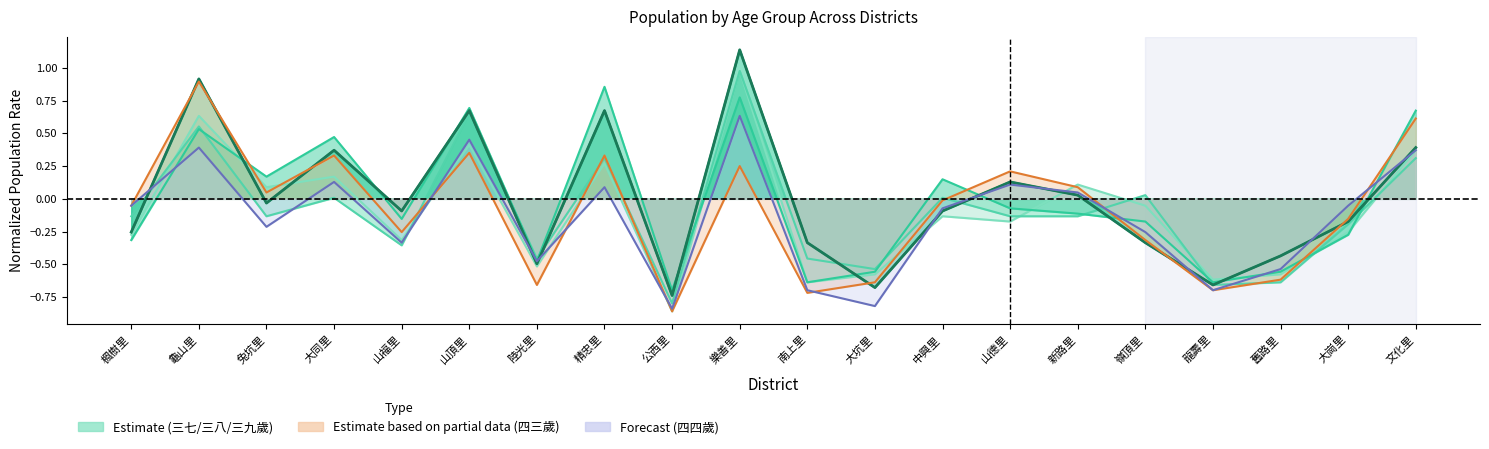

How many negative values does the 四四歲 series have?

12